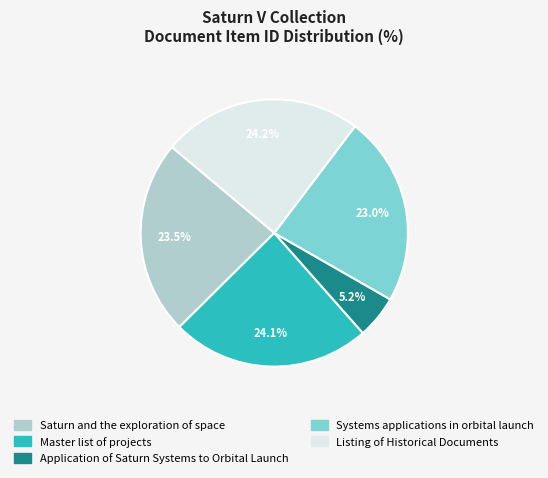

Does Master list of projects represent more than half of the total?

No